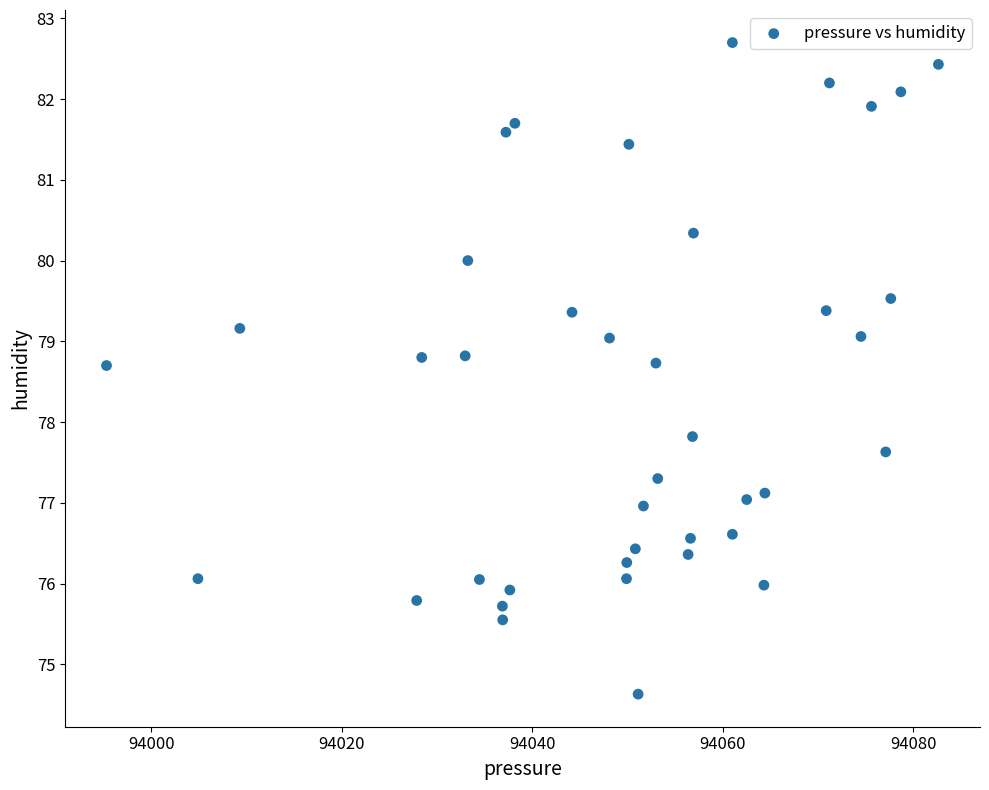

What Y value in the scatter plot is closest to 78?

77.8